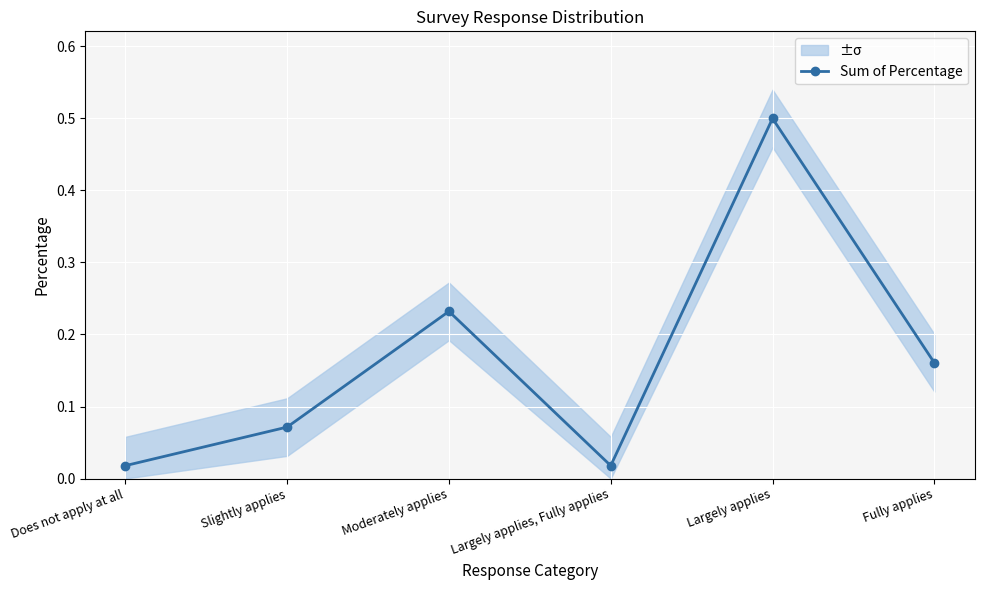

Which label corresponds to the largest value in the chart?

Largely applies